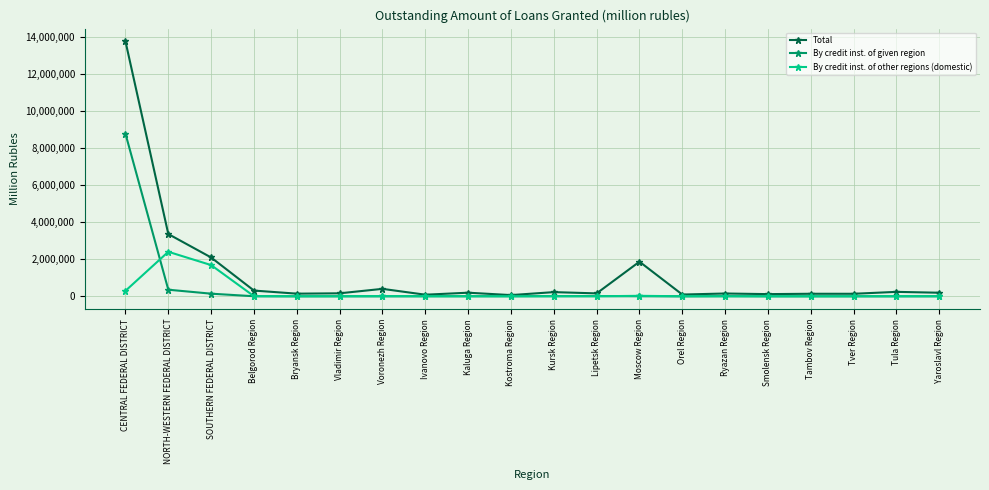

True or false: Total has more than 0 points higher than both neighbors.

True